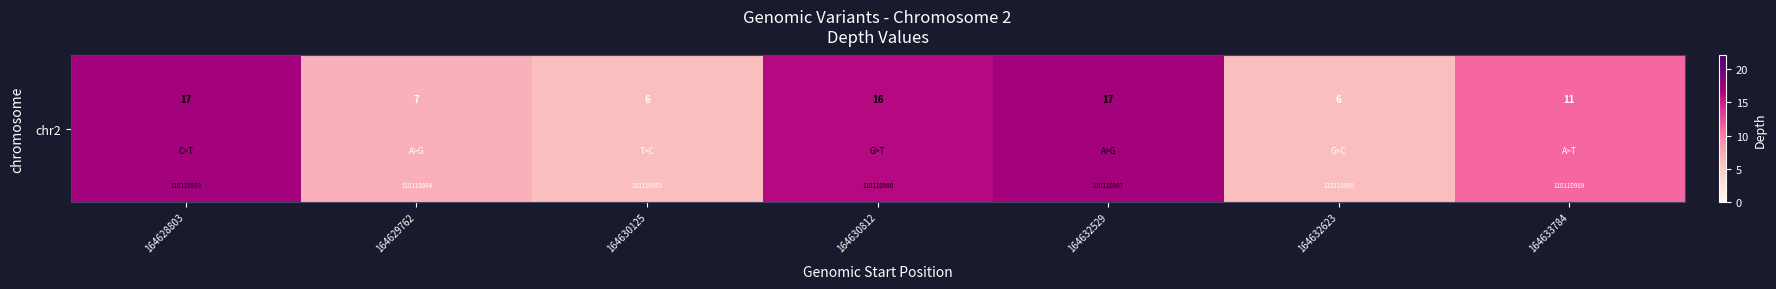

True or false: the data shows 6 at 164630125.

True